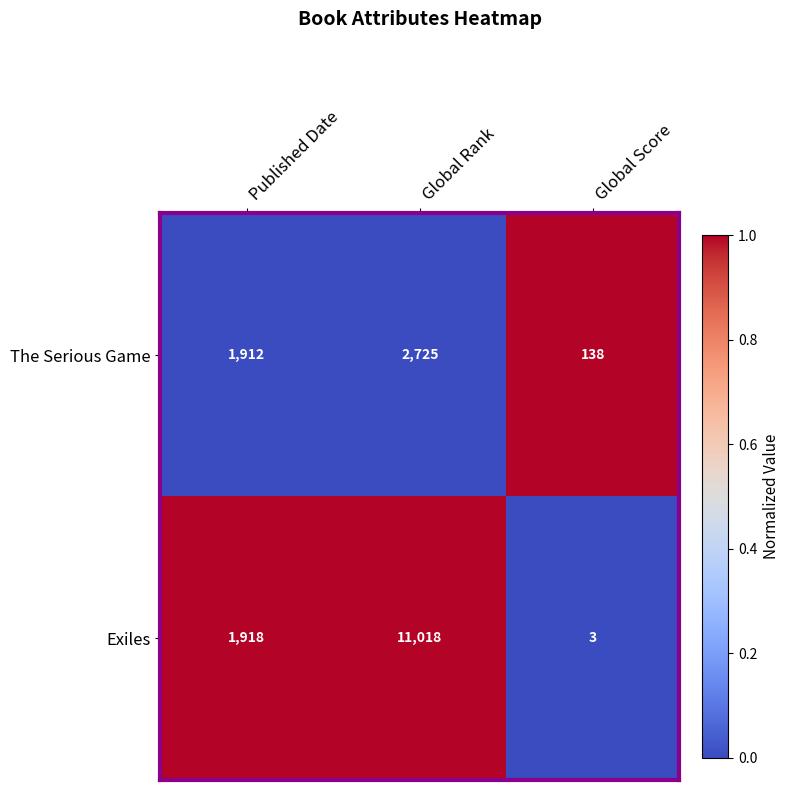

Which series has the largest range (max minus min)?

Exiles